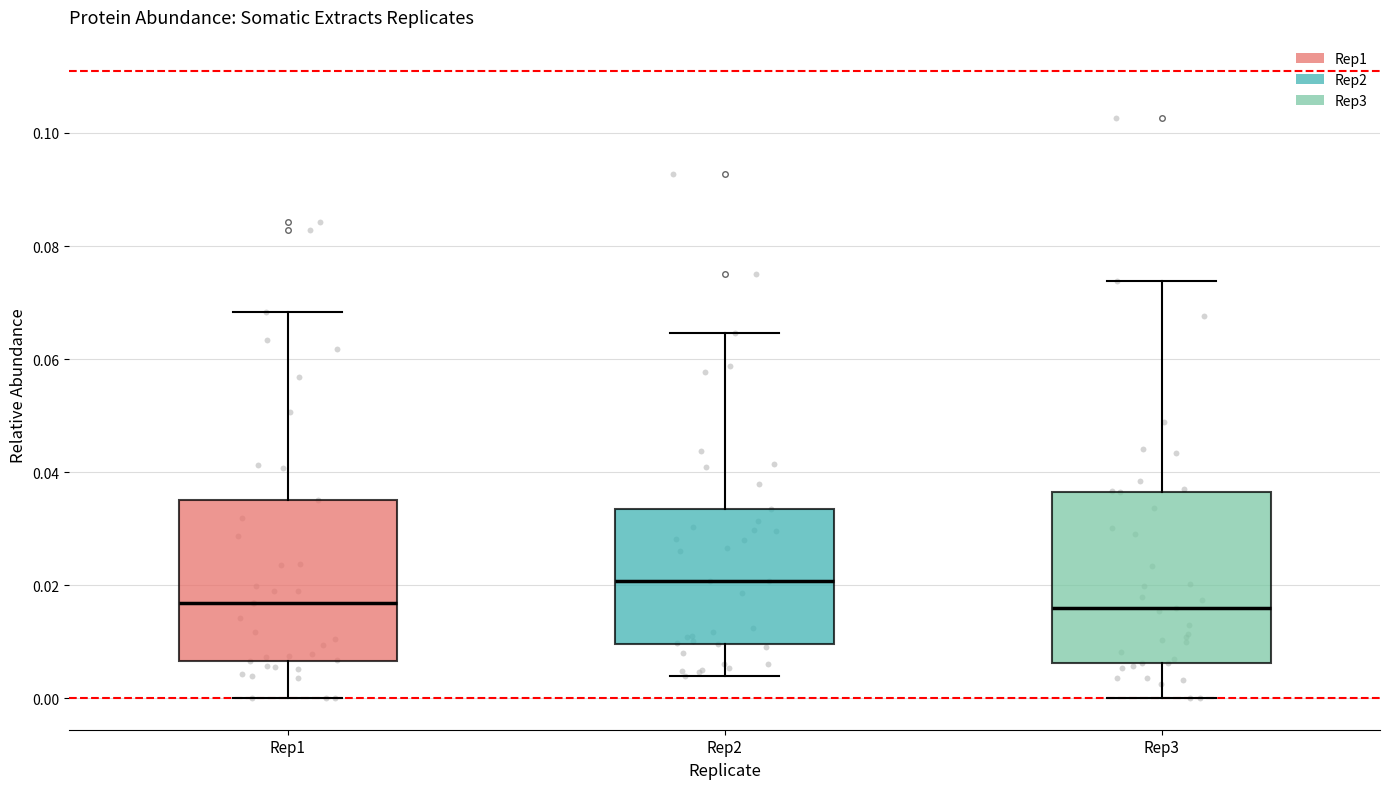

Reading left to right, read every box against the y-axis: the position of its median line, the range the box covers, and the ends of its whiskers. The values are not printed on the chart, so give them approximately, as read against the axis.

Rep1: median 0.016, box 0.006 to 0.036, whiskers 0.000 to 0.068
Rep2: median 0.020, box 0.010 to 0.034, whiskers 0.004 to 0.064
Rep3: median 0.016, box 0.006 to 0.036, whiskers 0.000 to 0.074